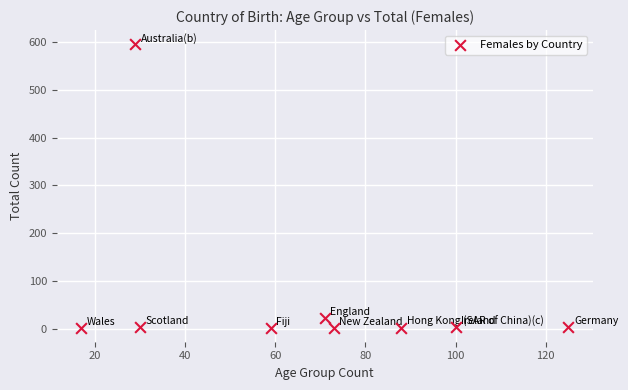

What is the average X value?

66